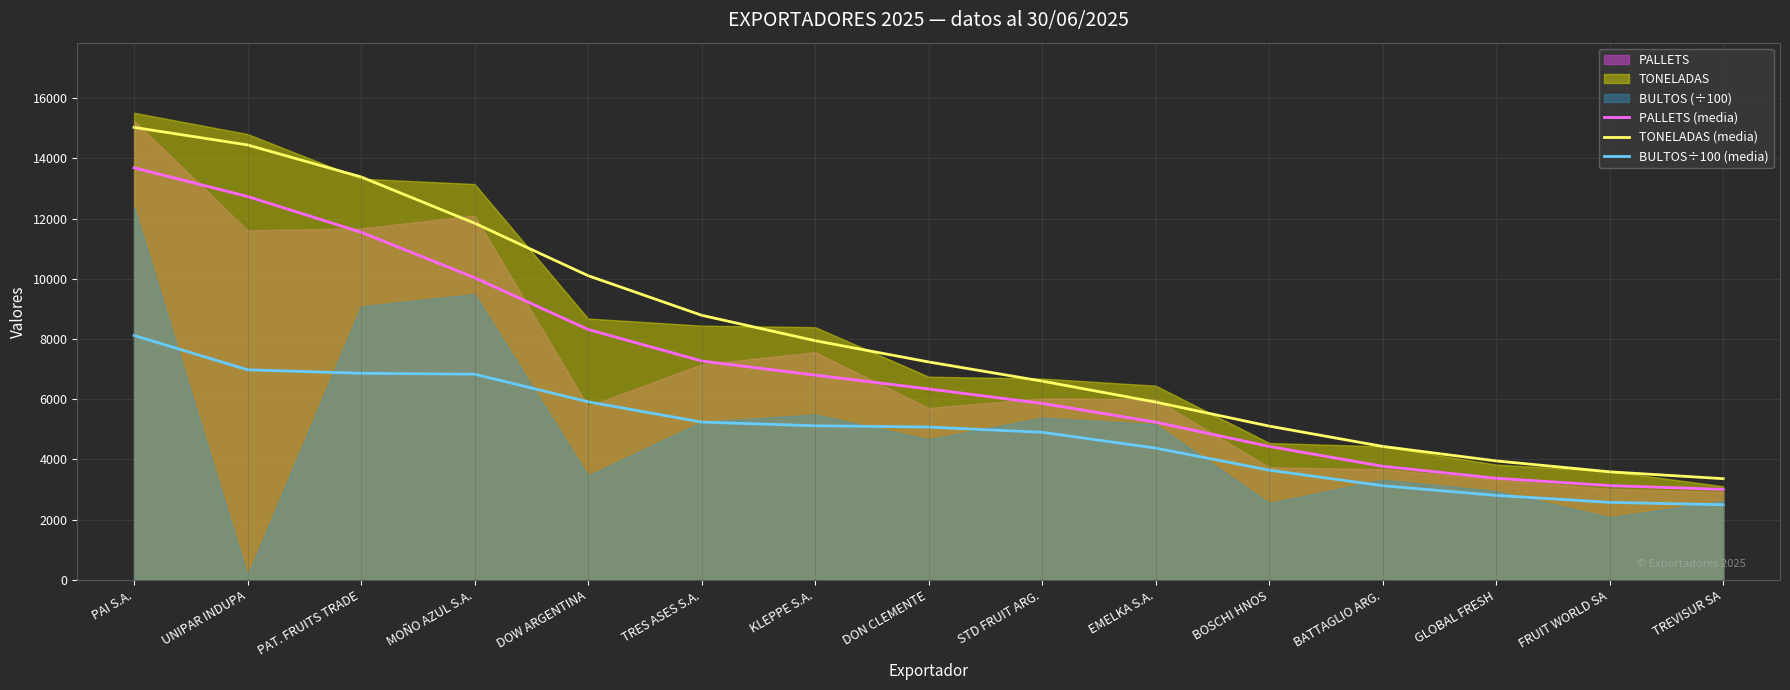

Read the BULTOS÷100 (media) value at GLOBAL FRESH.

2805.3